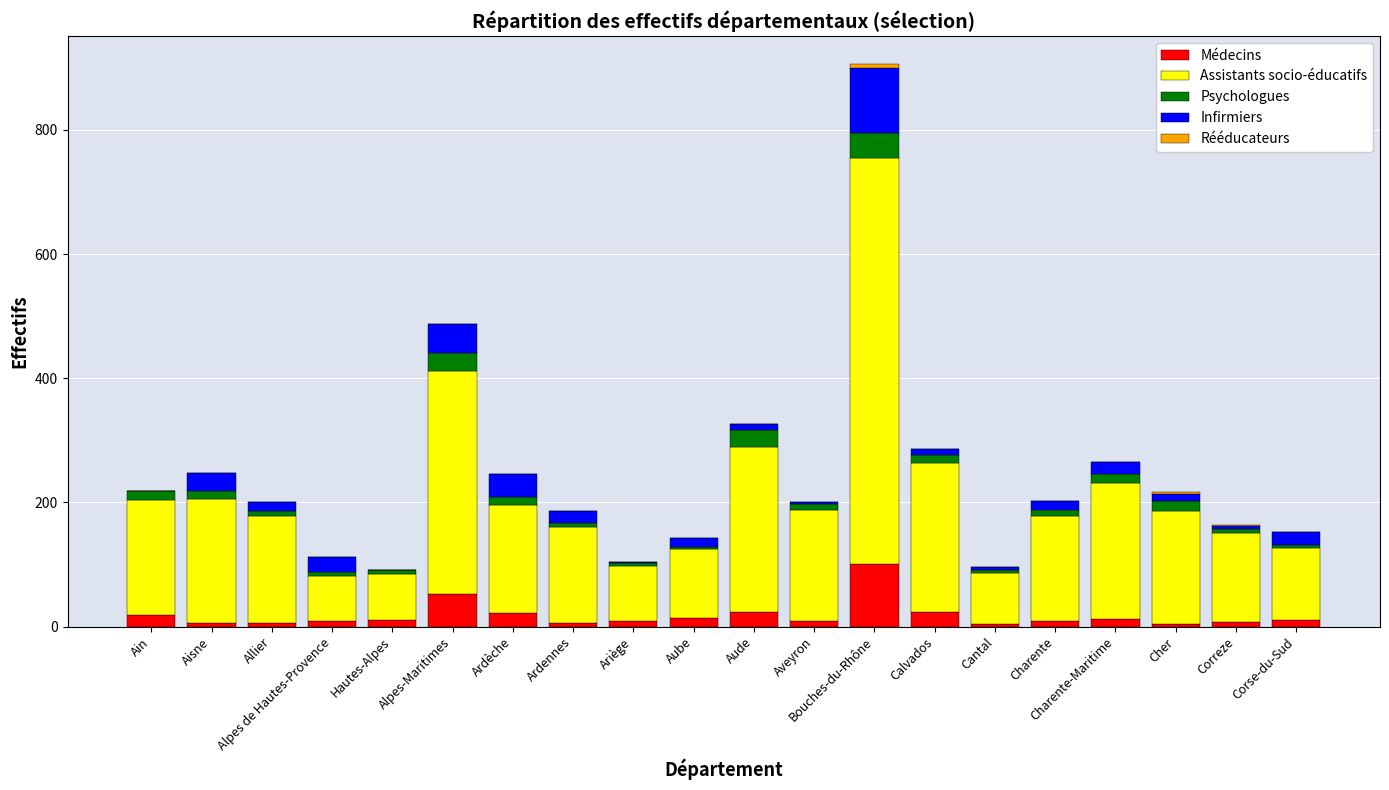

At which category is the sum across all series the highest?

Bouches-du-Rhône